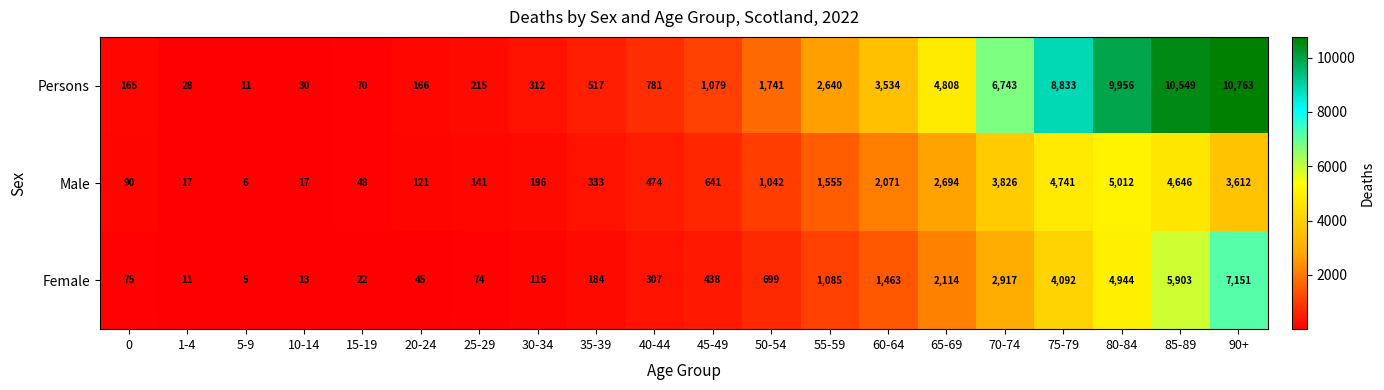

Which series has the largest total across all categories?

Persons